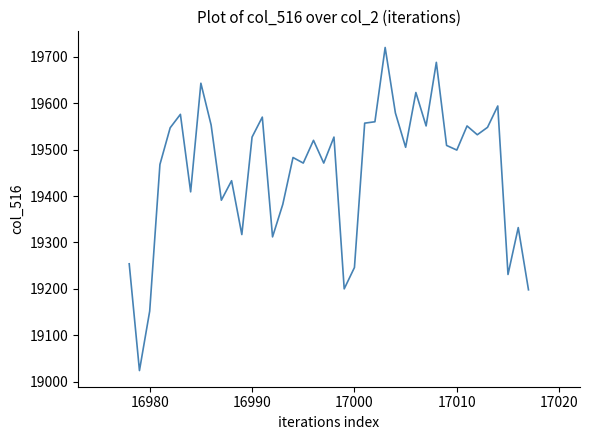

What is the maximum value shown in the chart?

19720